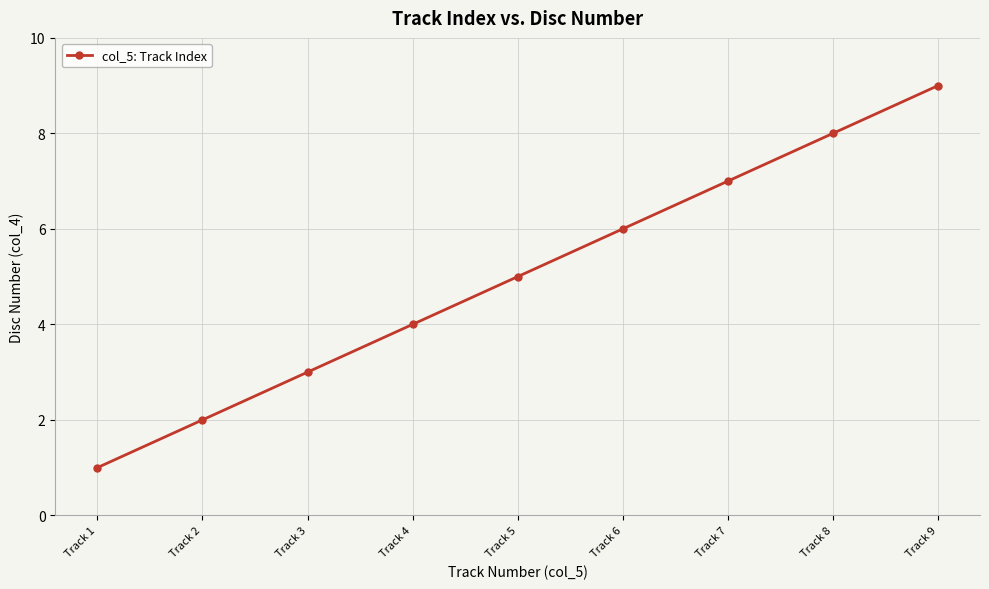

How many lines are shown in the chart?

1